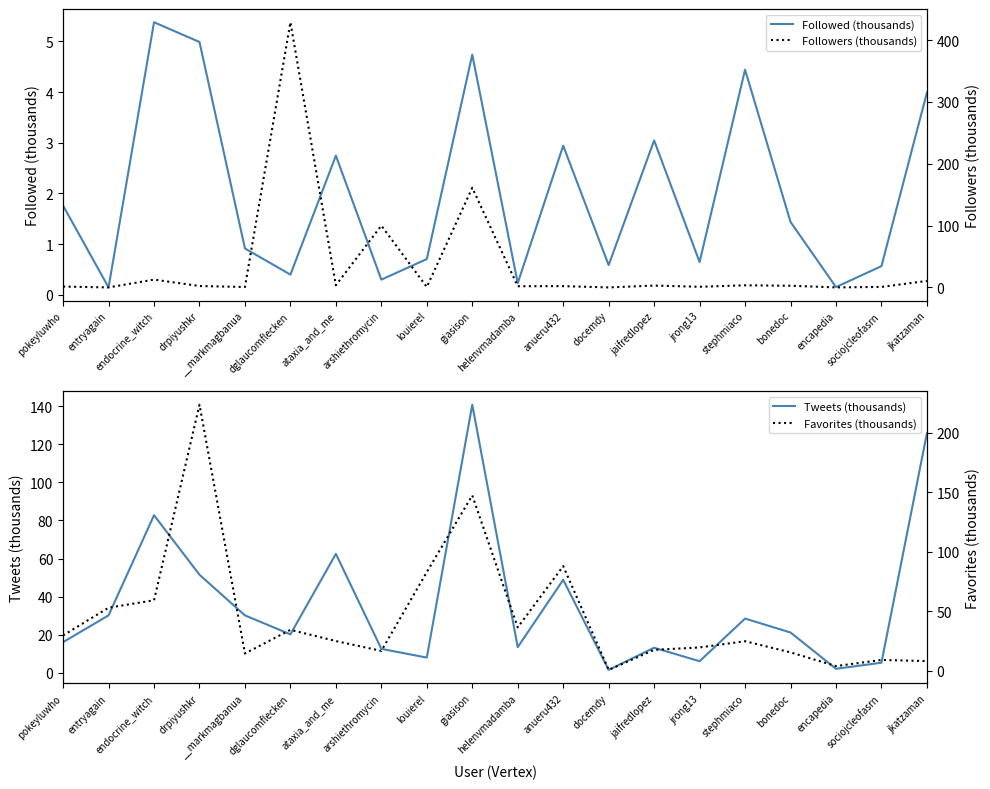

In Tweets (thousands), how many points are lower than both neighbors (excluding endpoints)?

6